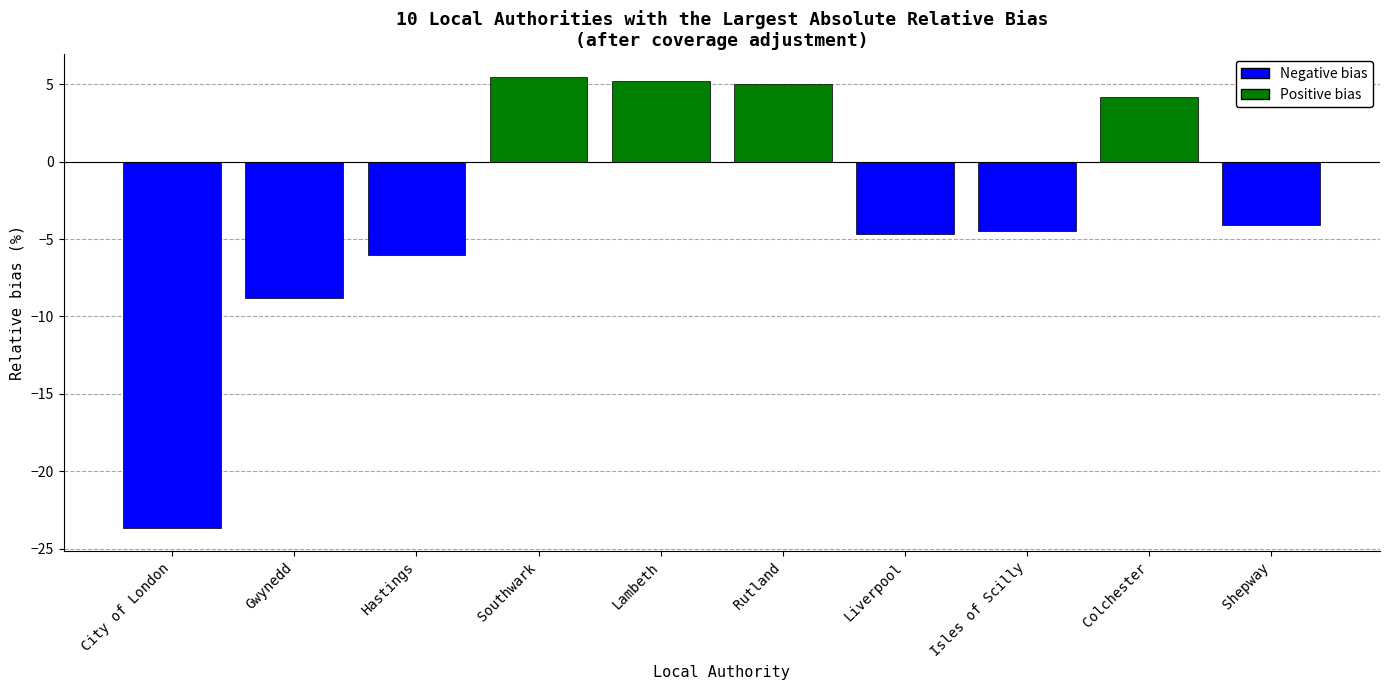

True or false: the data shows 2.1 at Rutland.

False